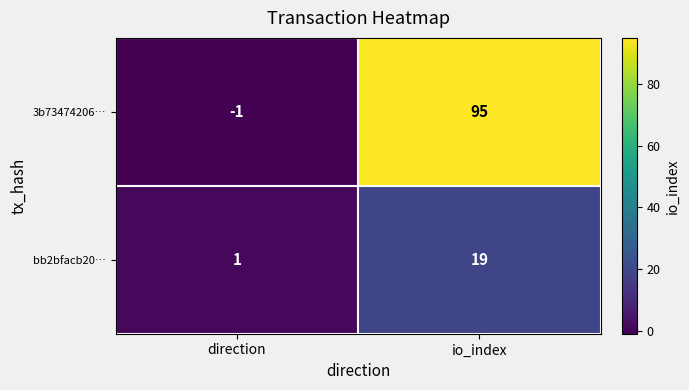

True or false: bb2bfacb20… has a value of 10 at io_index.

False